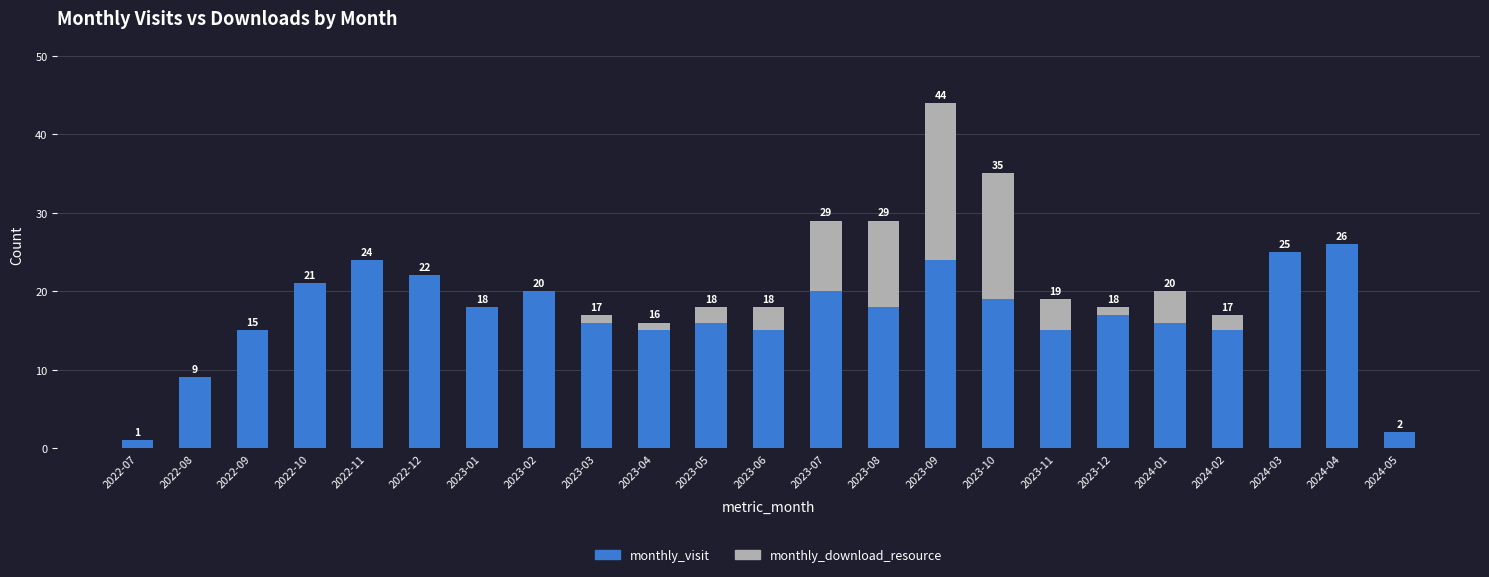

What is the total value across all series at 2024-03?

25